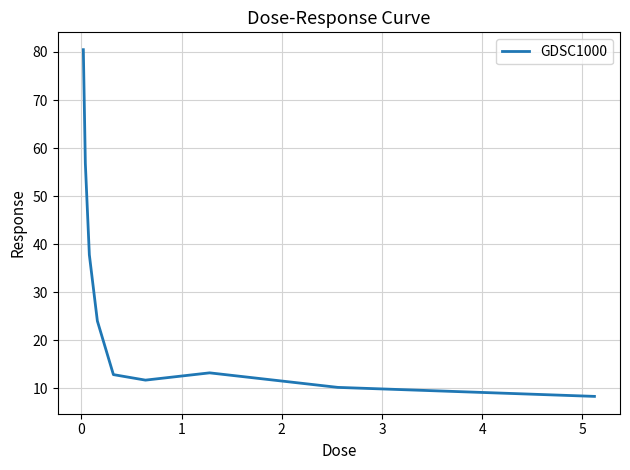

What is the difference between the maximum and minimum values?

72.2